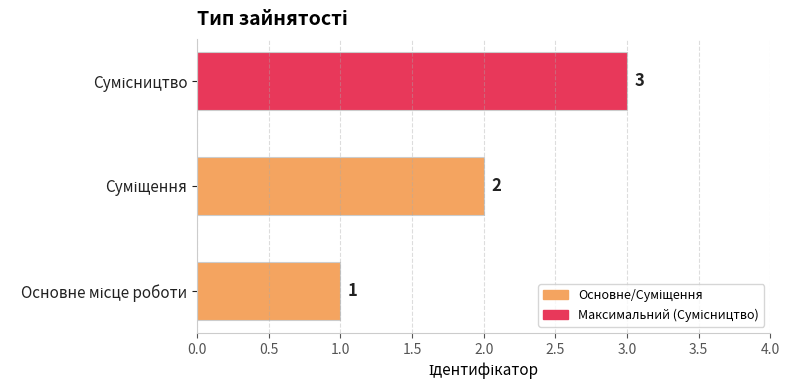

How many values are between 1 and 3?

3